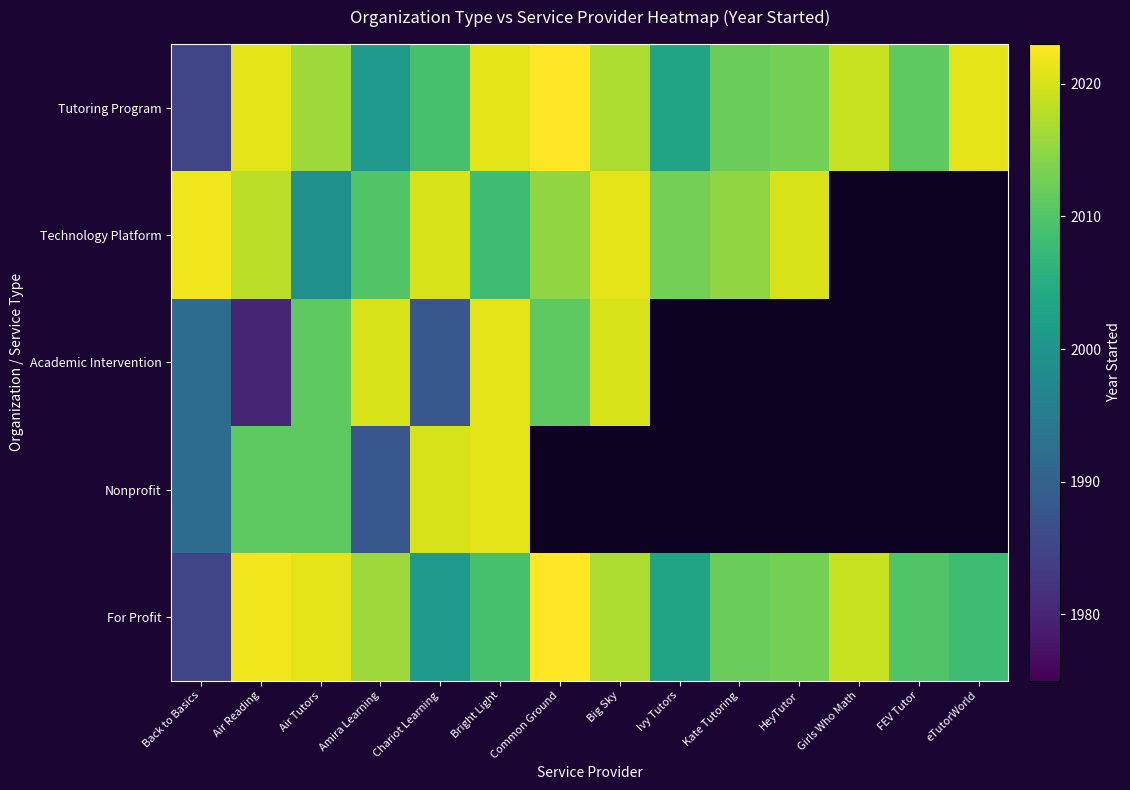

What is the sum of the For Profit values at HeyTutor and Girls Who Math?

4032.0